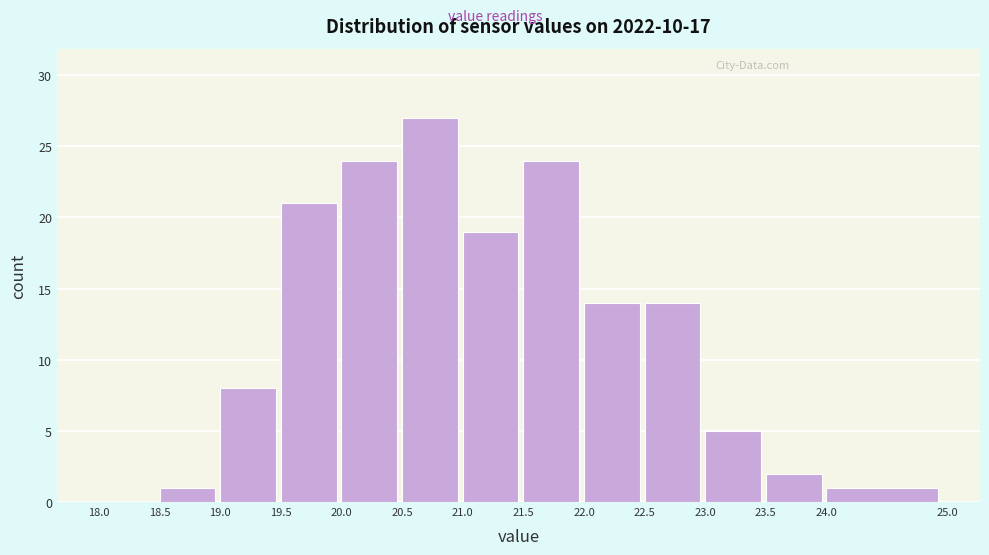

Reading left to right, list every bar in this chart as the range it spans on the x-axis followed by its height. The values are not printed on the chart, so give them approximately, as read against the axis.

18.0 to 18.5: 0
18.5 to 19.0: 1
19.0 to 19.5: 8
19.5 to 20.0: 21
20.0 to 20.5: 24
20.5 to 21.0: 27
21.0 to 21.5: 19
21.5 to 22.0: 24
22.0 to 22.5: 14
22.5 to 23.0: 14
23.0 to 23.5: 5
23.5 to 24.0: 2
24.0 to 25.0: 1